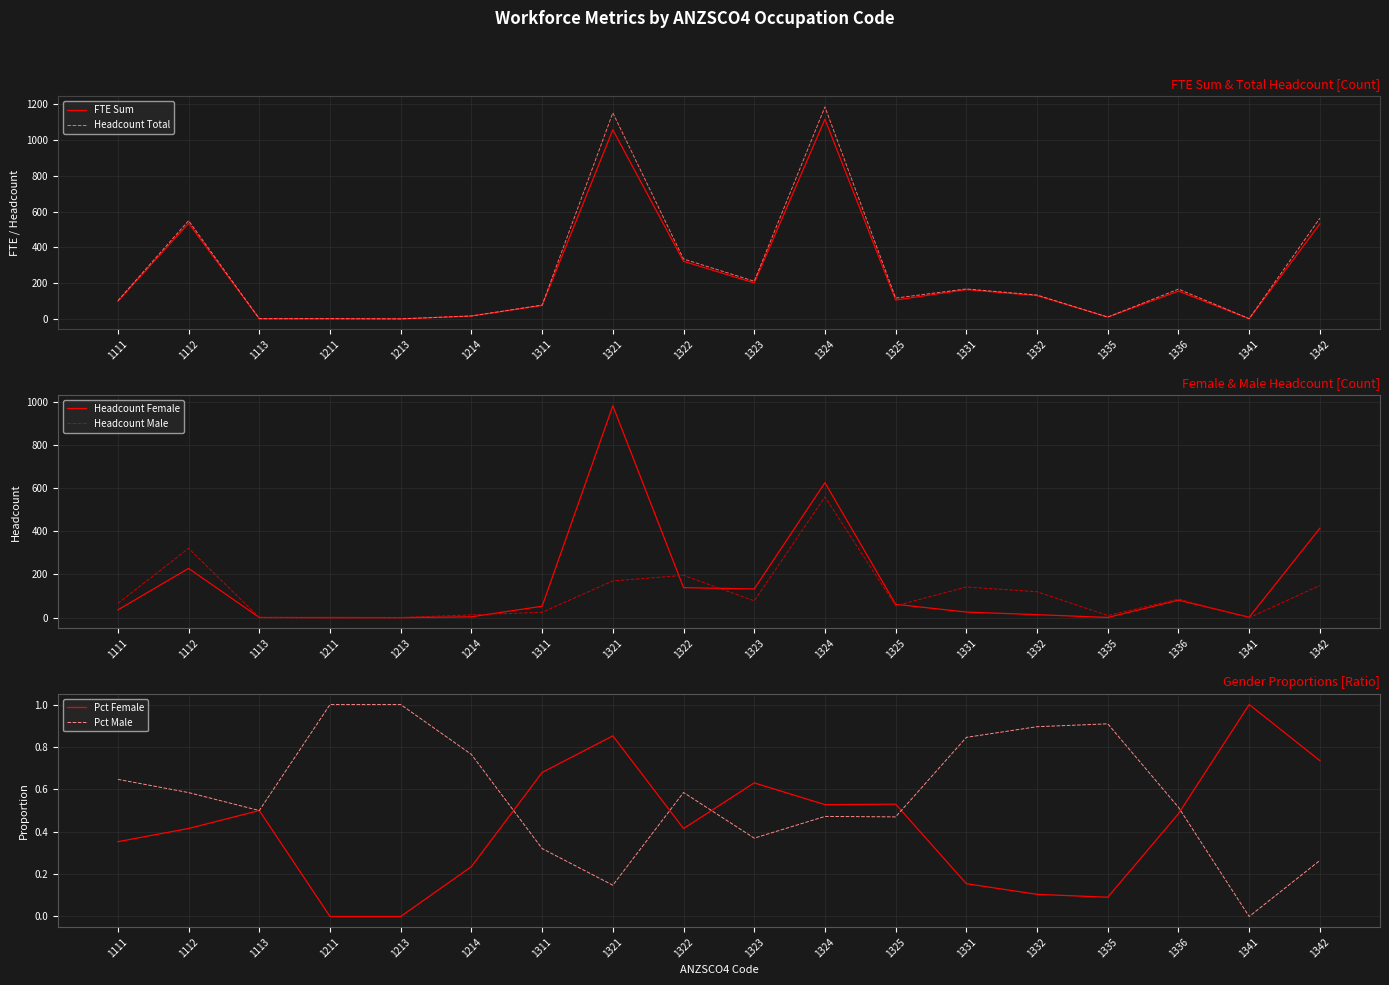

What is the total value across all series at 1325?

341.0